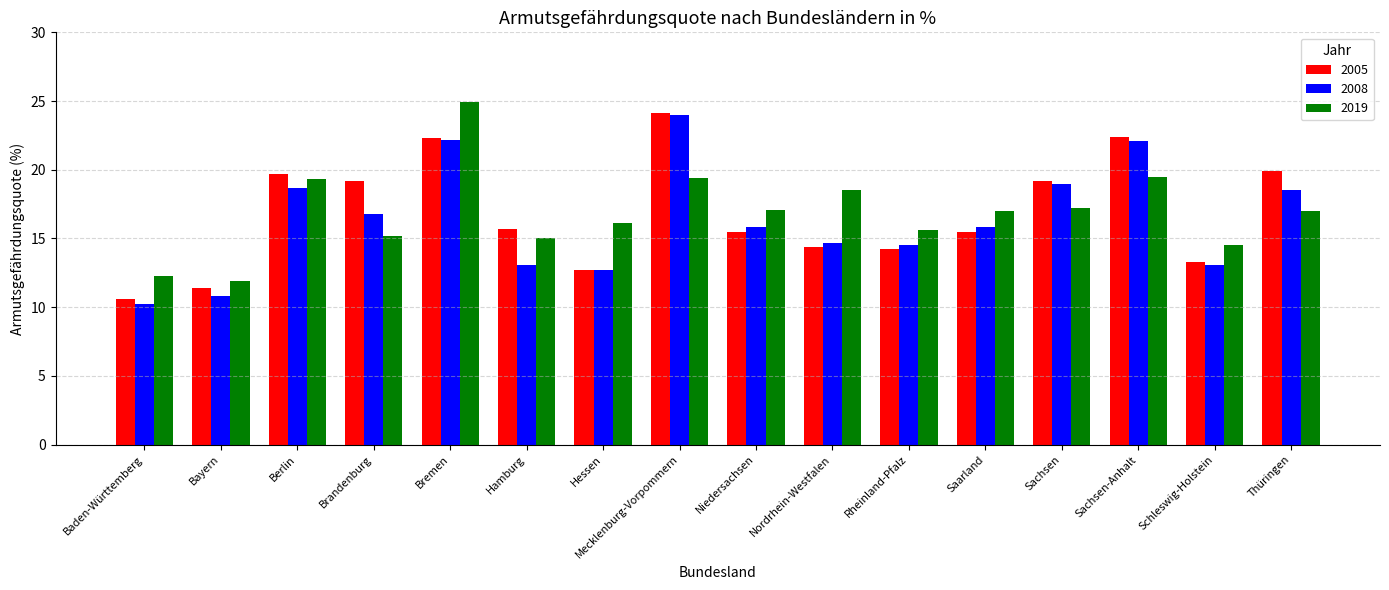

Is the value of 2008 at Bremen greater than the value of 2019 at Hessen?

Yes